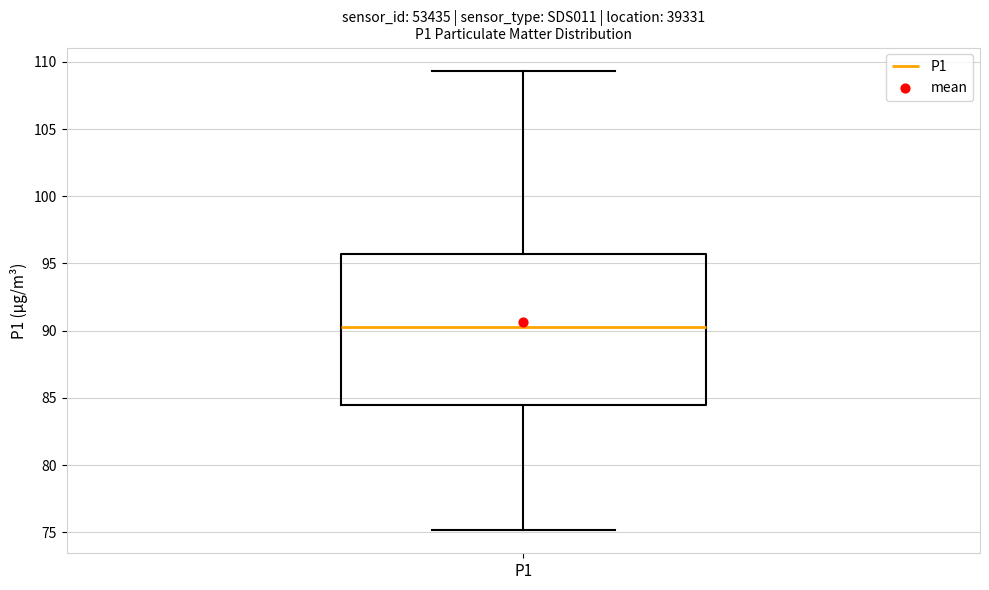

Where does the lower whisker of the box for P1 end on the y-axis? The values are not printed on the chart, so give them approximately, as read against the axis.

75.0